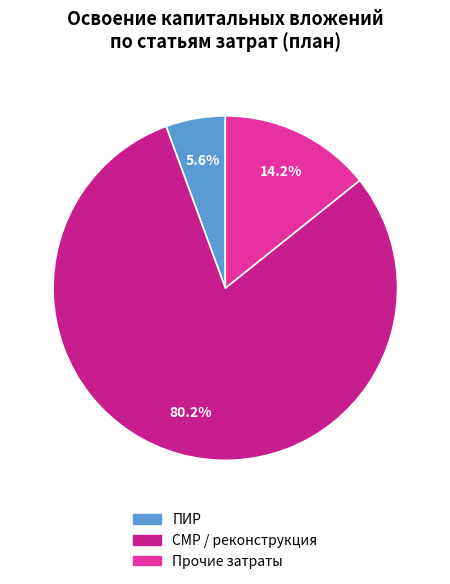

How many slices are in this pie chart?

3